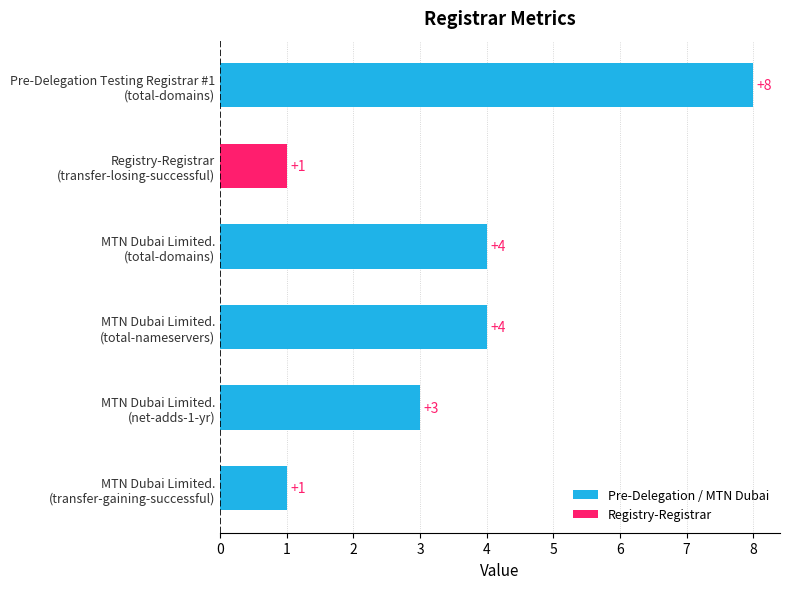

What is the average value?

4